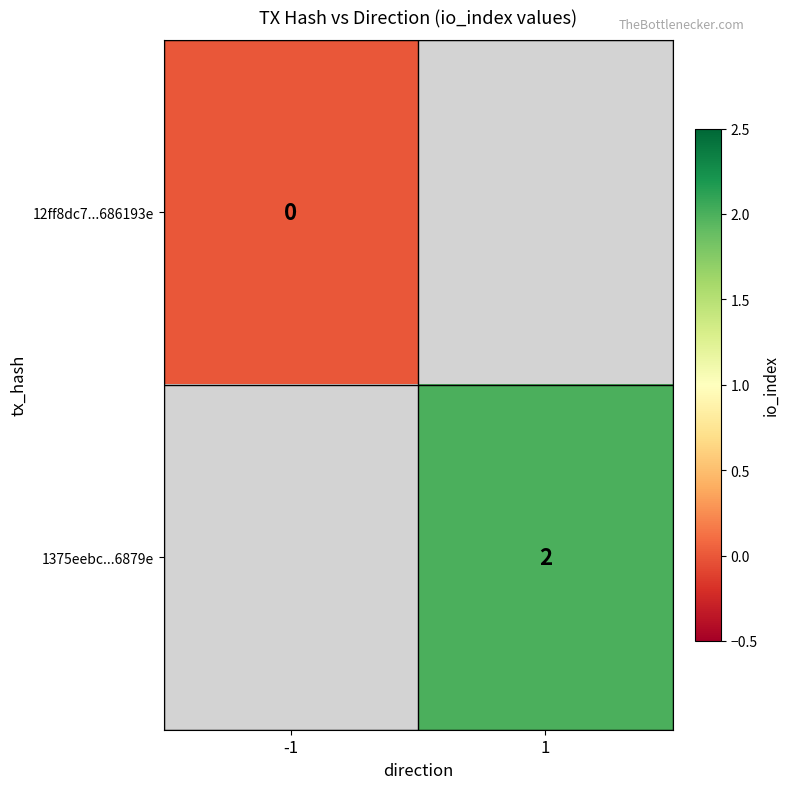

Is it true that 1375eebc...6879e equals 2 at 1?

True